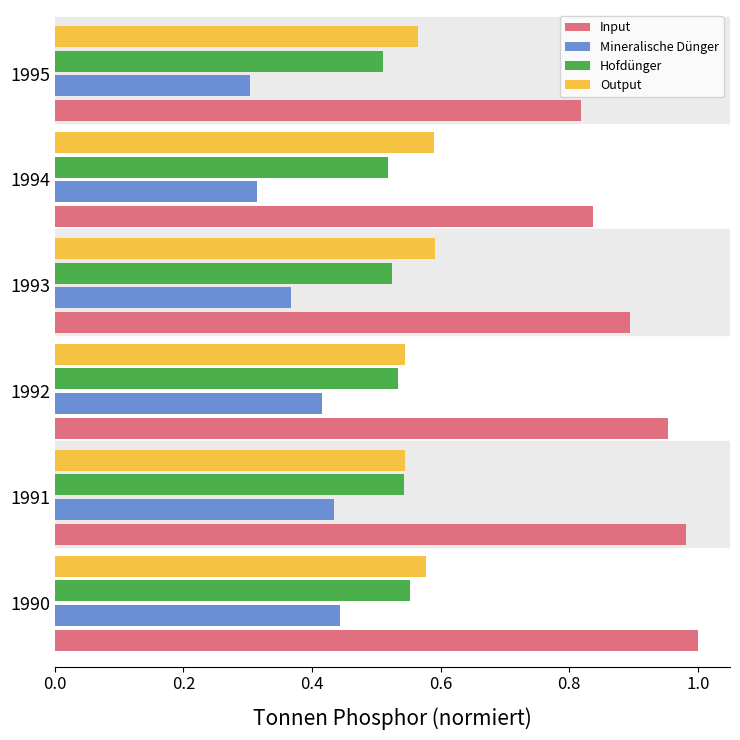

Which series has the widest spread of values?

Input